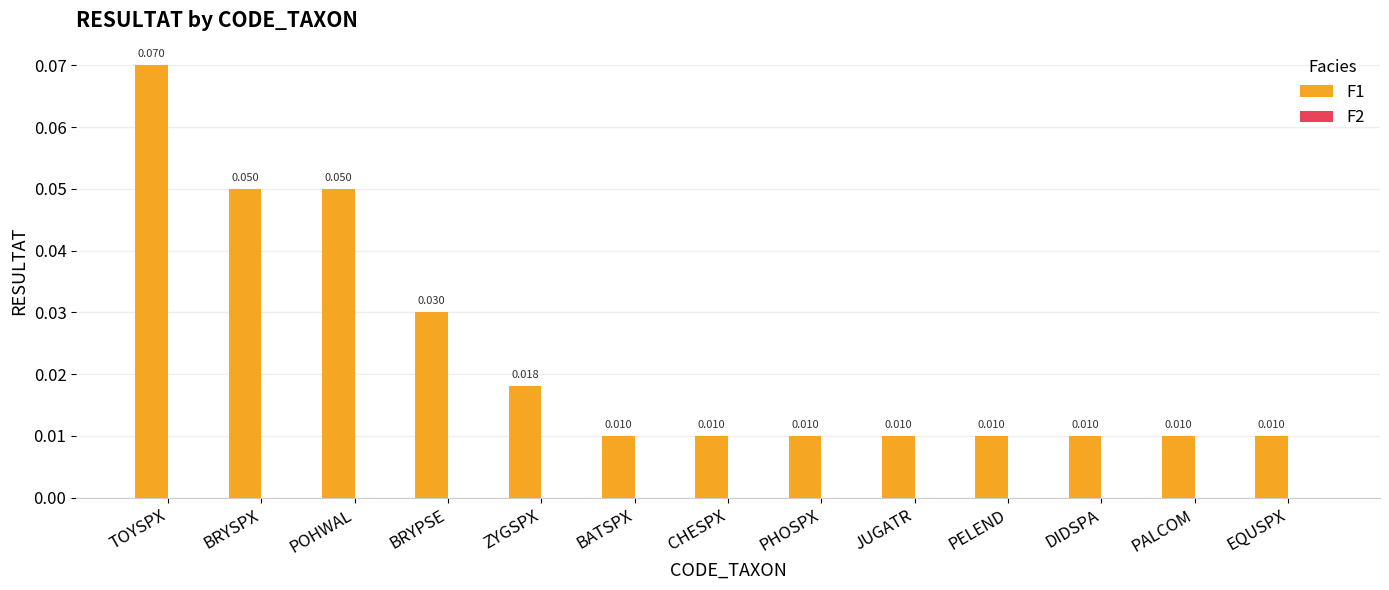

At which category does the chart reach its peak across all series?

TOYSPX